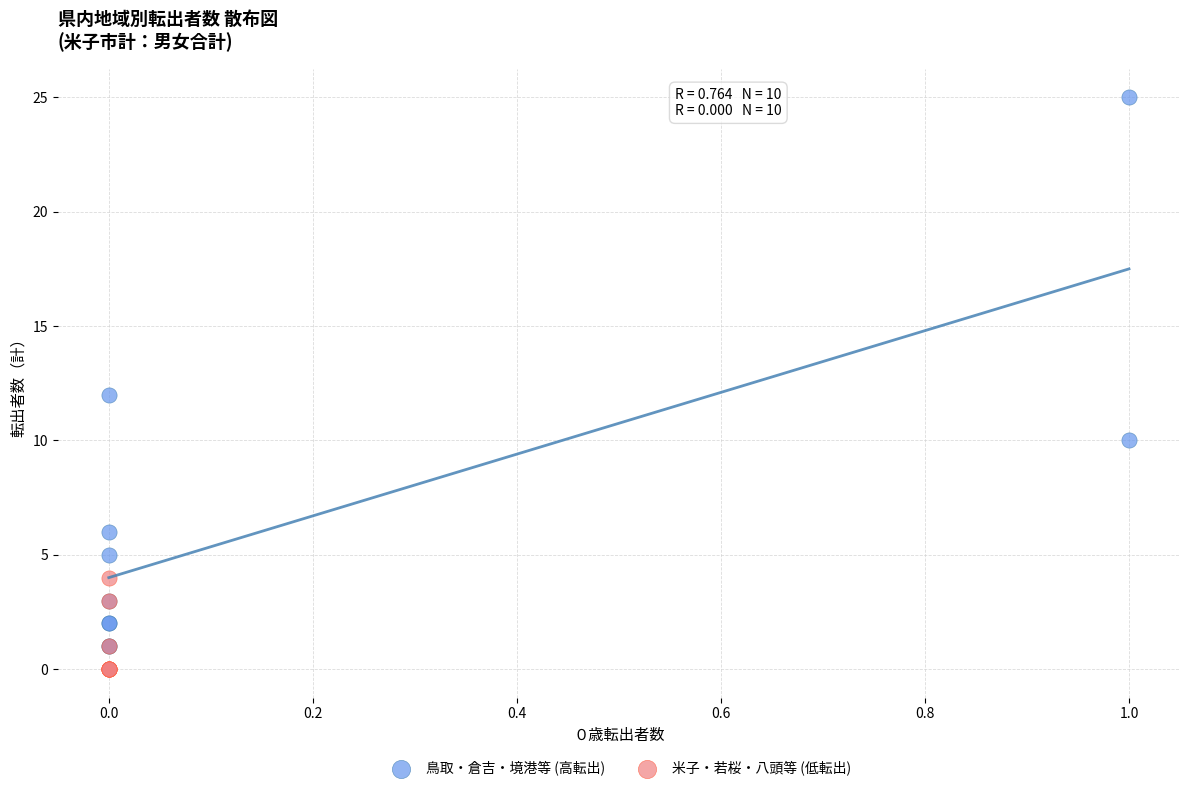

What are all the series names shown in the legend?

鳥取・倉吉・境港等 (高転出), 米子・若桜・八頭等 (低転出)